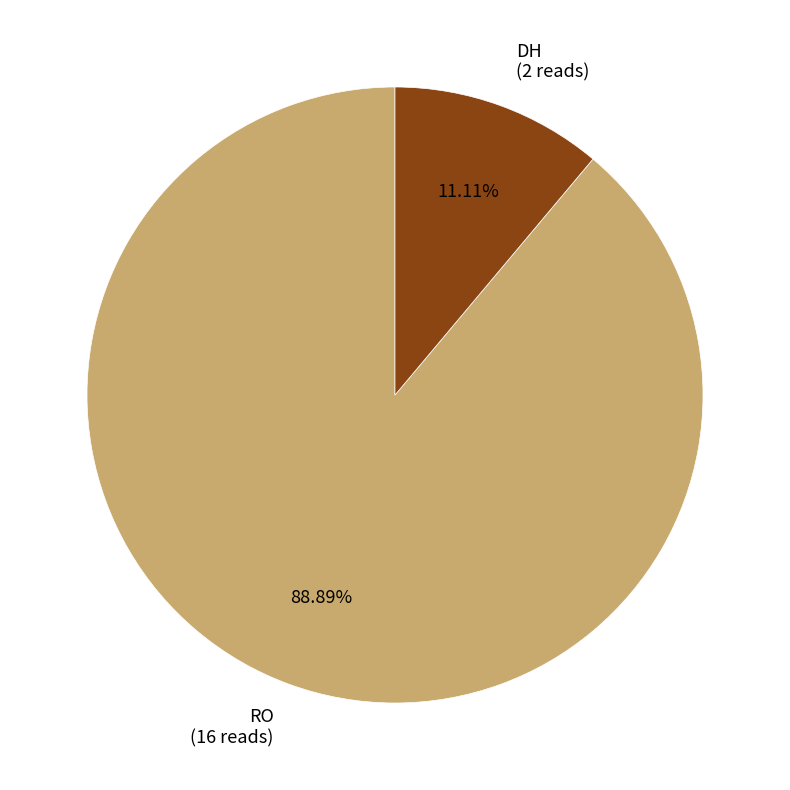

To the nearest percent, what is the difference between the DH and RO slice percentages?

78%